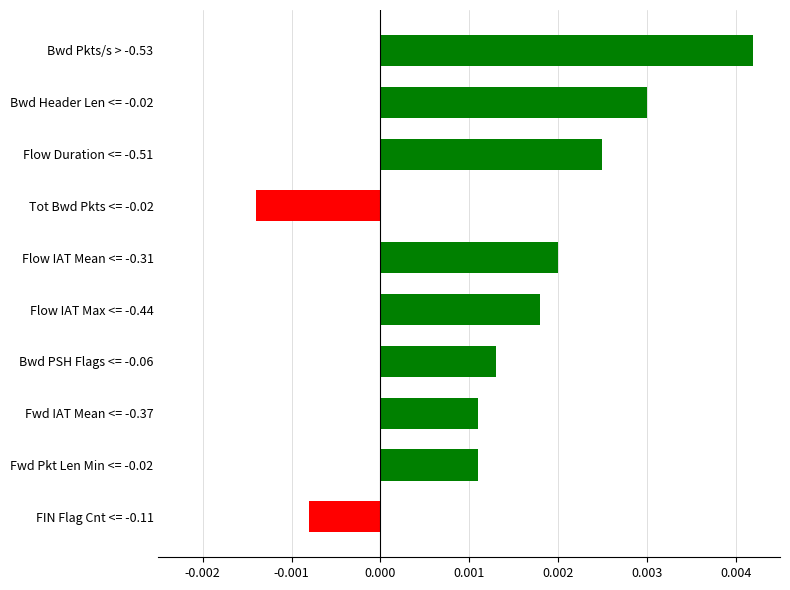

Where is the data nearest to the value 0?

FIN Flag Cnt <= -0.11